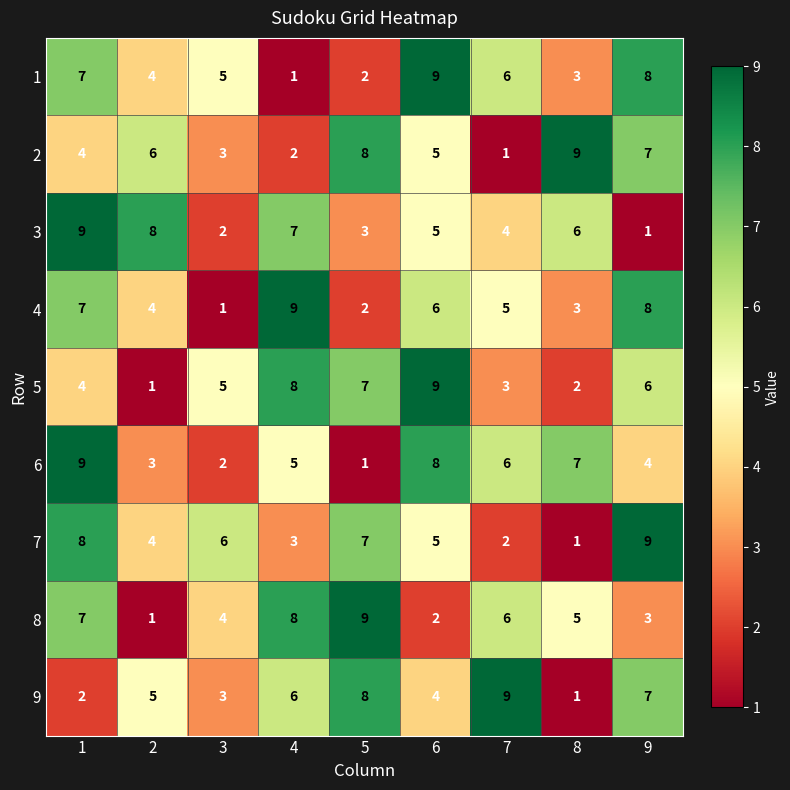

Which category has the highest value in the 7 series?

9